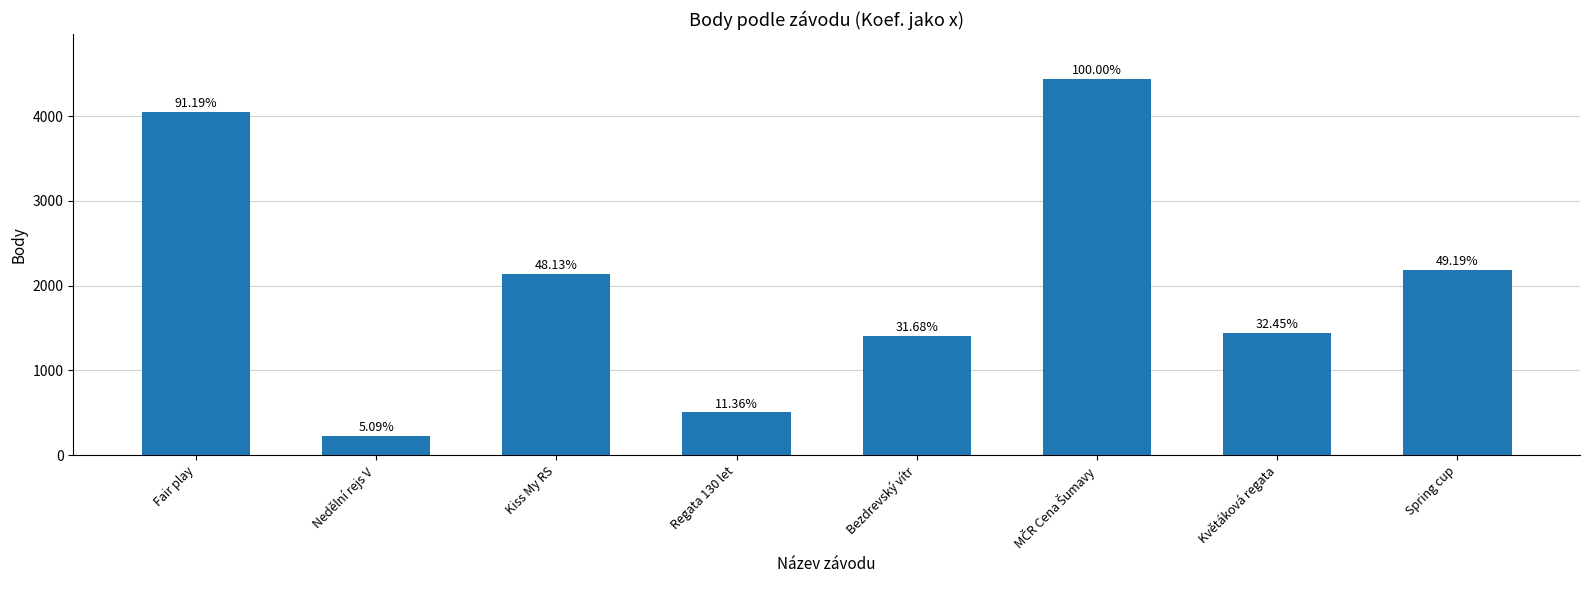

What is the difference between the maximum and second lowest values?

3934